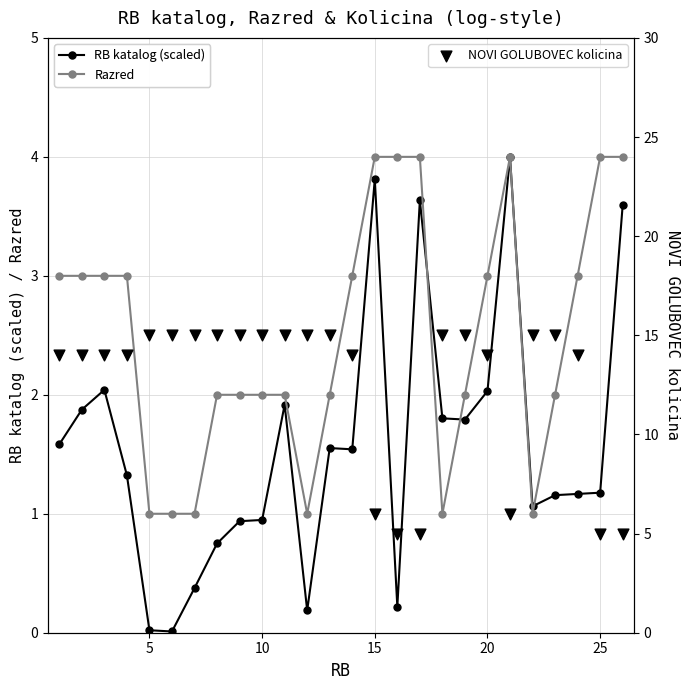

At how many categories does at least one series exceed 3?

26